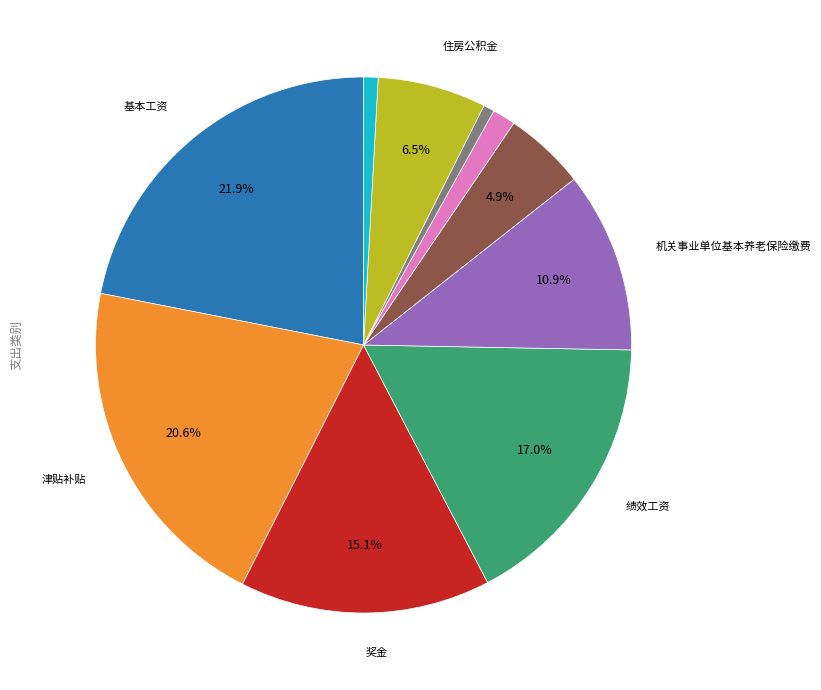

How many slices are in this pie chart?

10